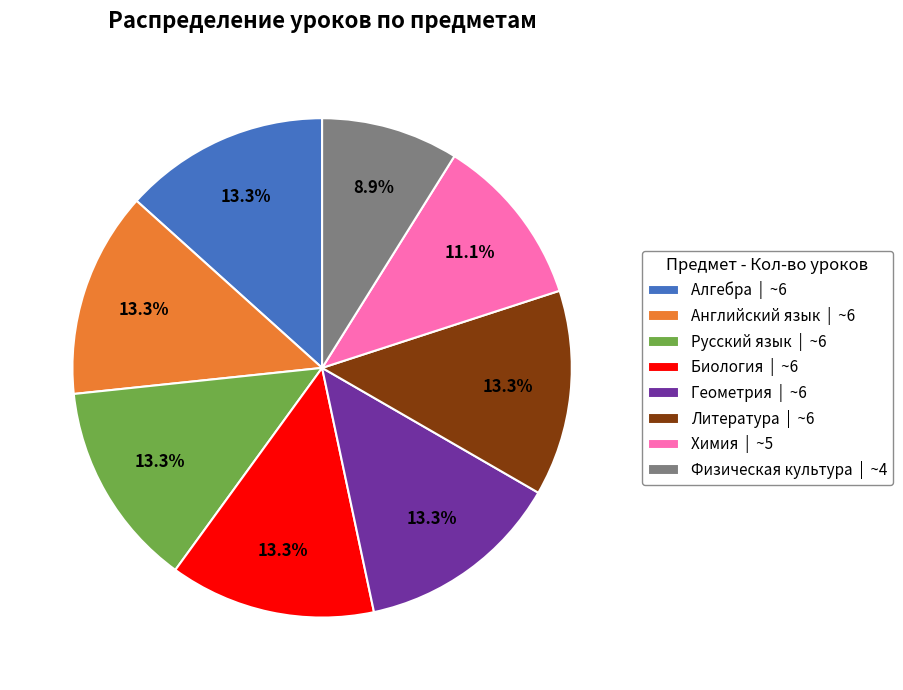

How much of the chart is everything except Литература?

86.7%